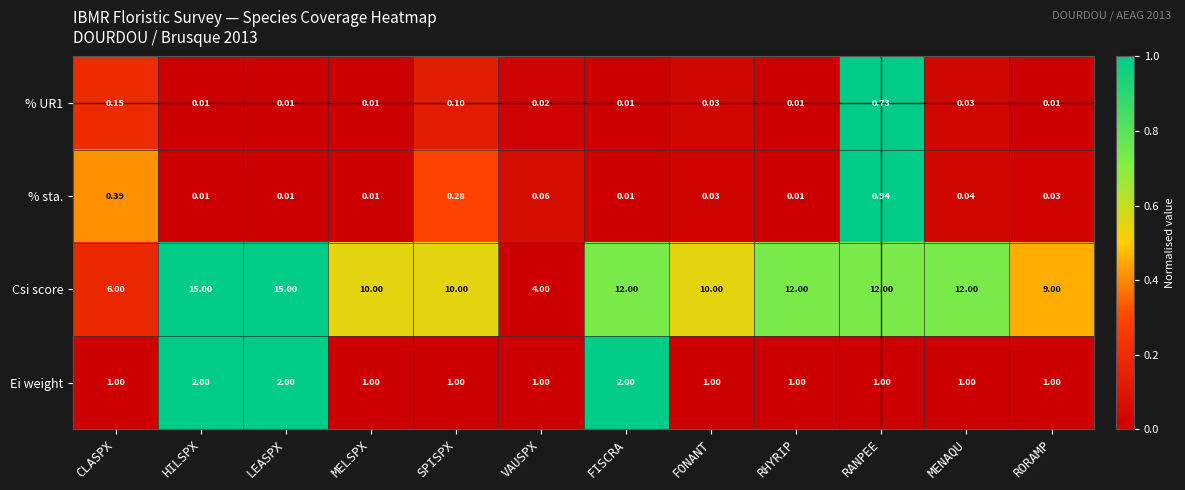

Between HILSPX and FONANT, which series saw the biggest shift?

Csi score